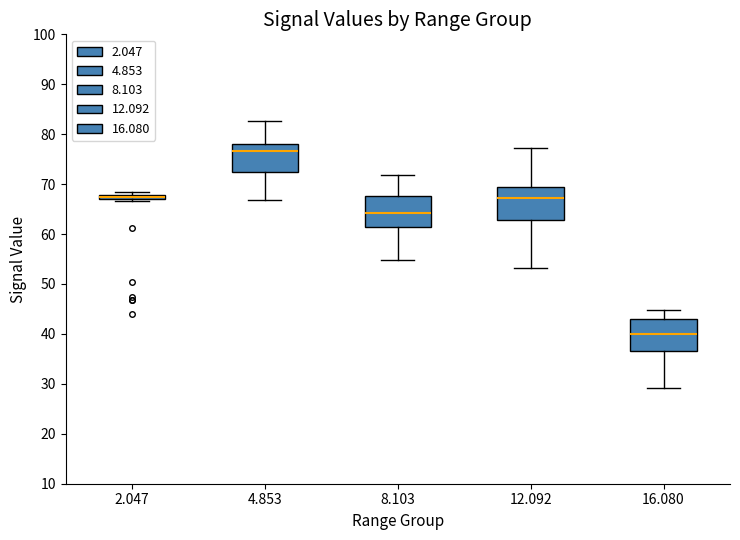

Where is the upper edge of the box at x = 12.092 on the y-axis? The values are not printed on the chart, so give them approximately, as read against the axis.

69